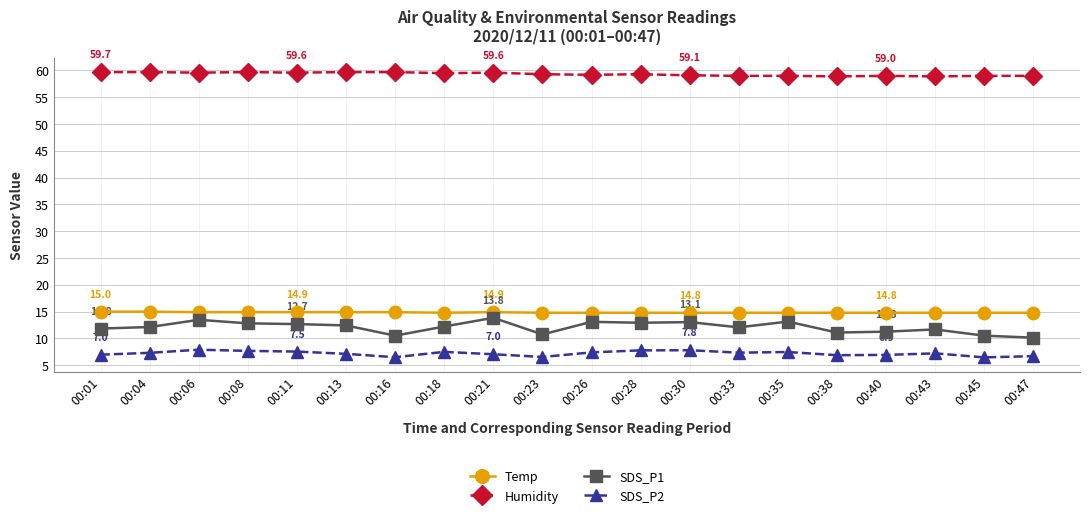

Count the number of data series in this chart.

4